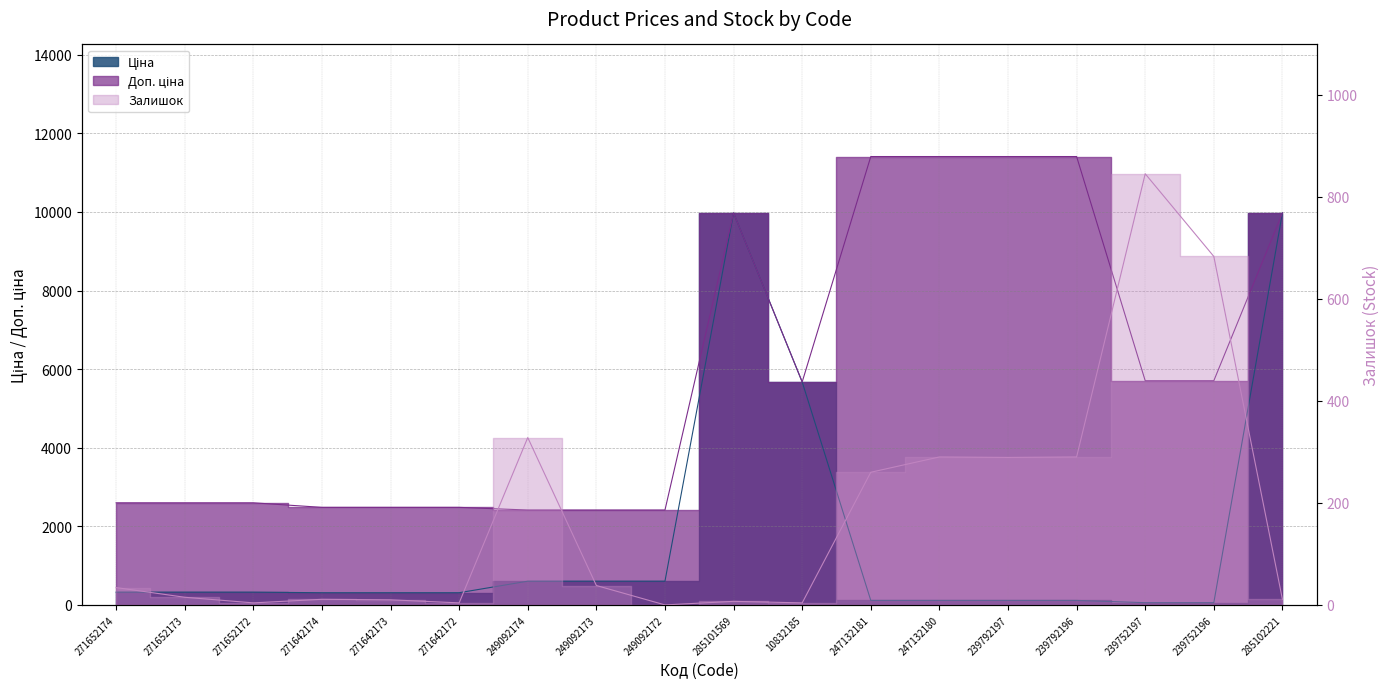

Which category has the highest value across all series?

247132181